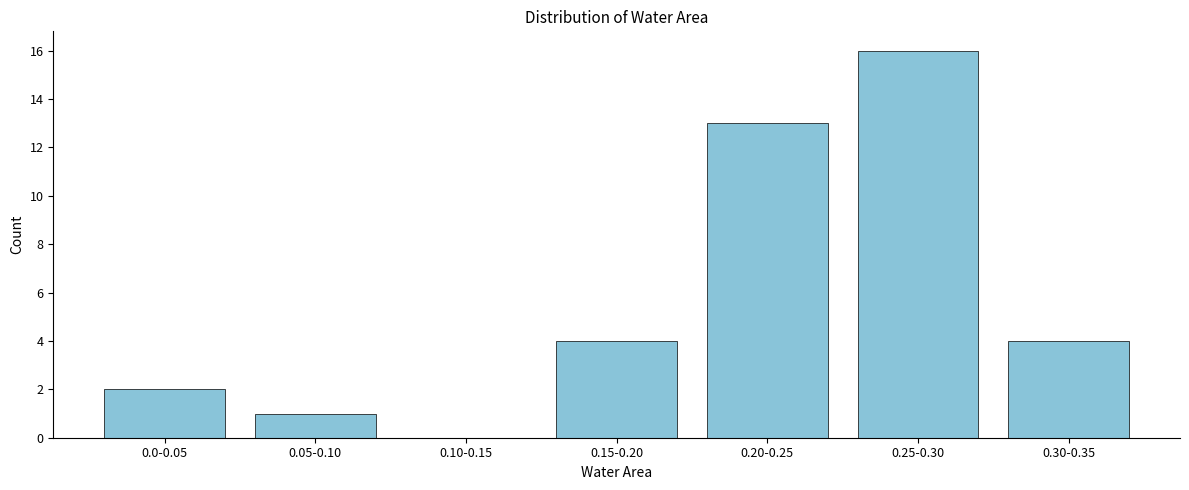

Reading right to left, transcribe all the data shown in this chart.

0.30-0.35=4	0.25-0.30=16	0.20-0.25=13	0.15-0.20=4	0.10-0.15=0	0.05-0.10=1	0.0-0.05=2